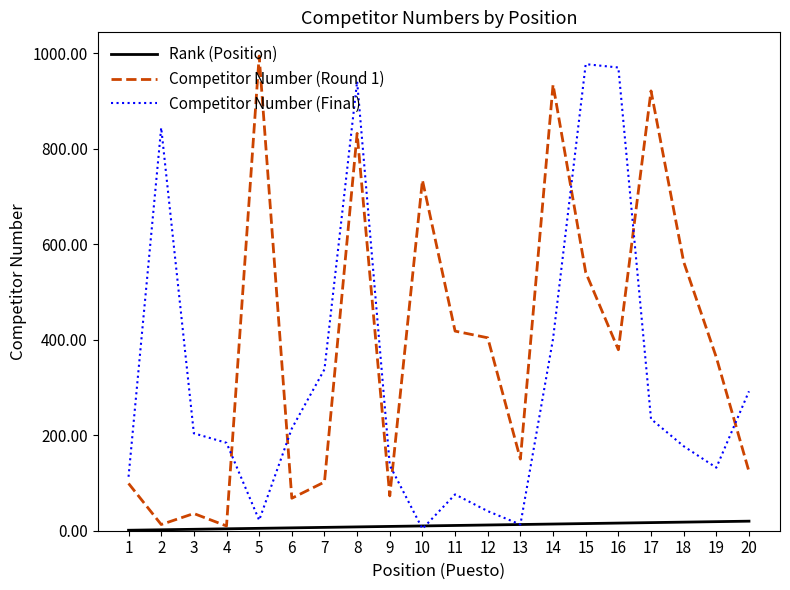

At which category is the sum across all series the highest?

8